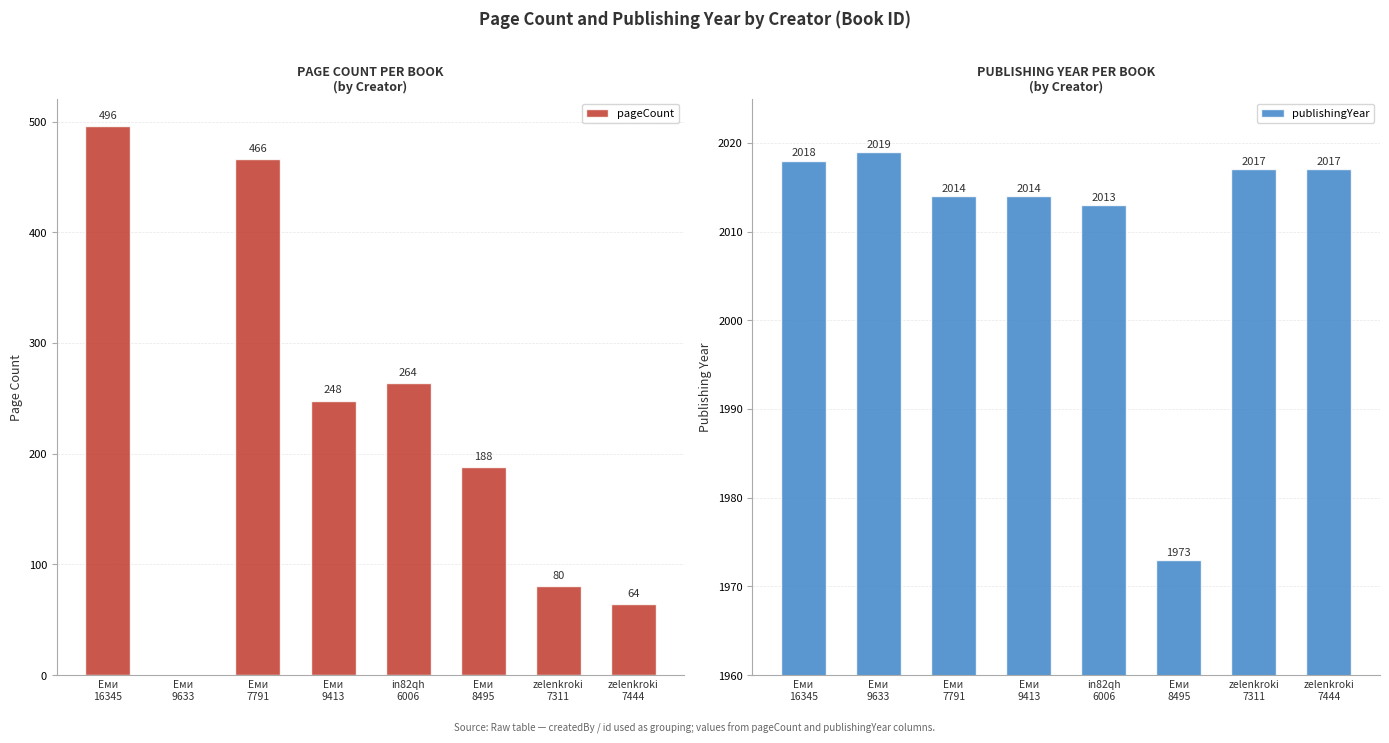

Is it true that publishingYear equals 2017 at zelenkroki
7311?

True